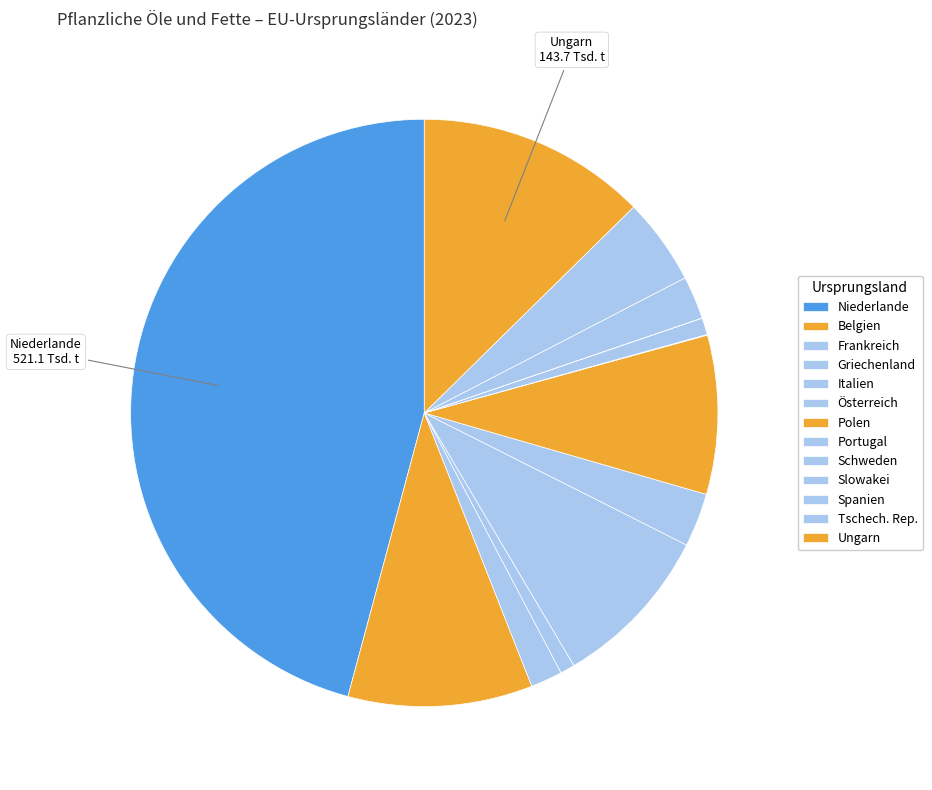

Does Italien represent more than half of the total?

No